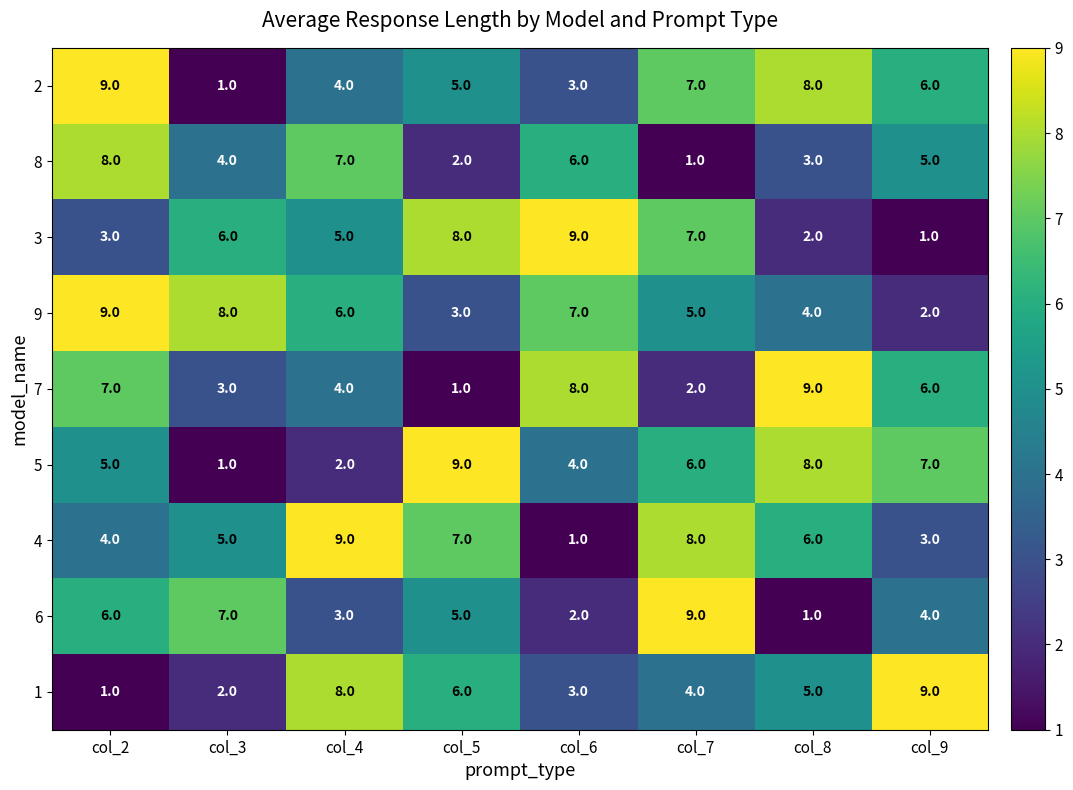

The value of 4 at col_4 is 16. True or false?

False